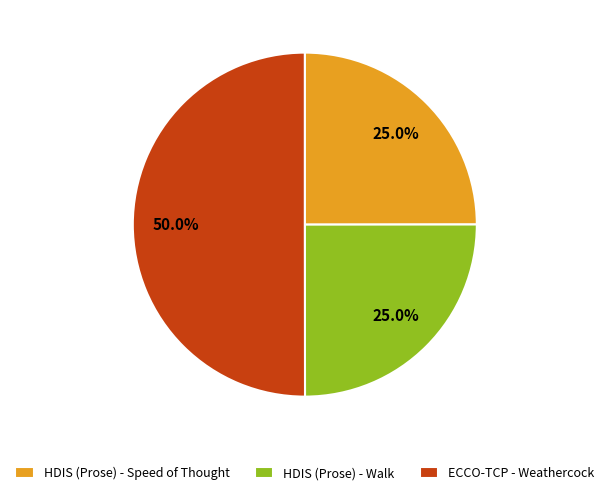

To the nearest percent, what is the difference between the largest and smallest slice percentages?

25%